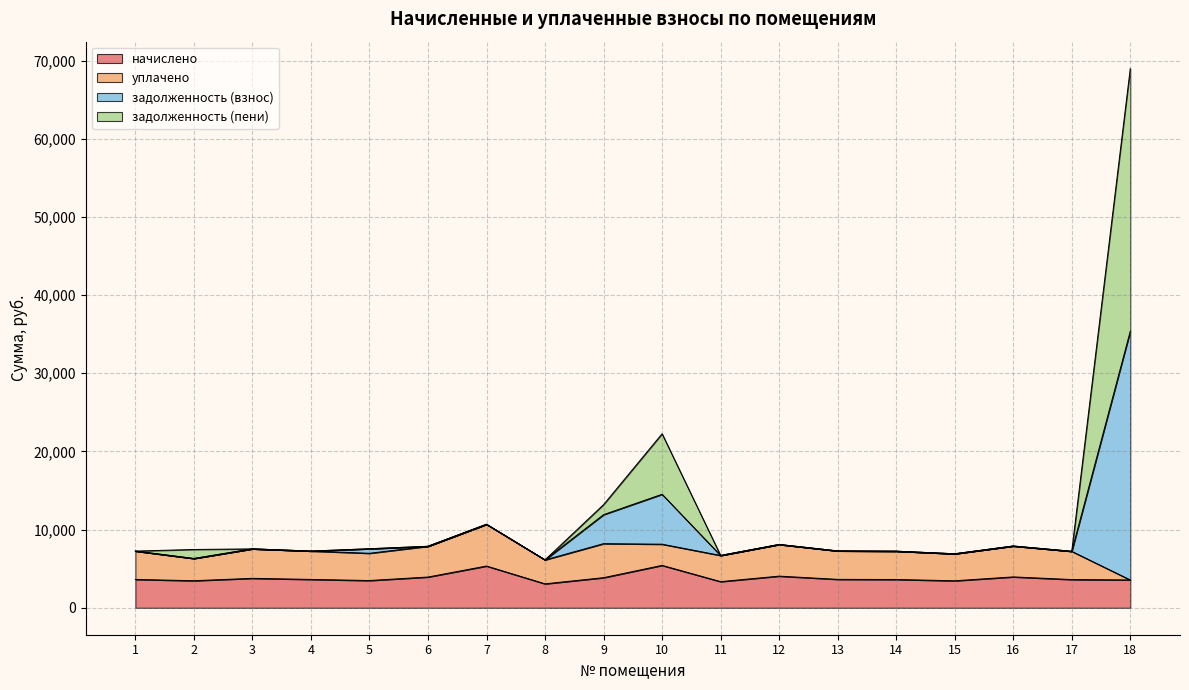

What is the minimum value for начислено?

3063.6